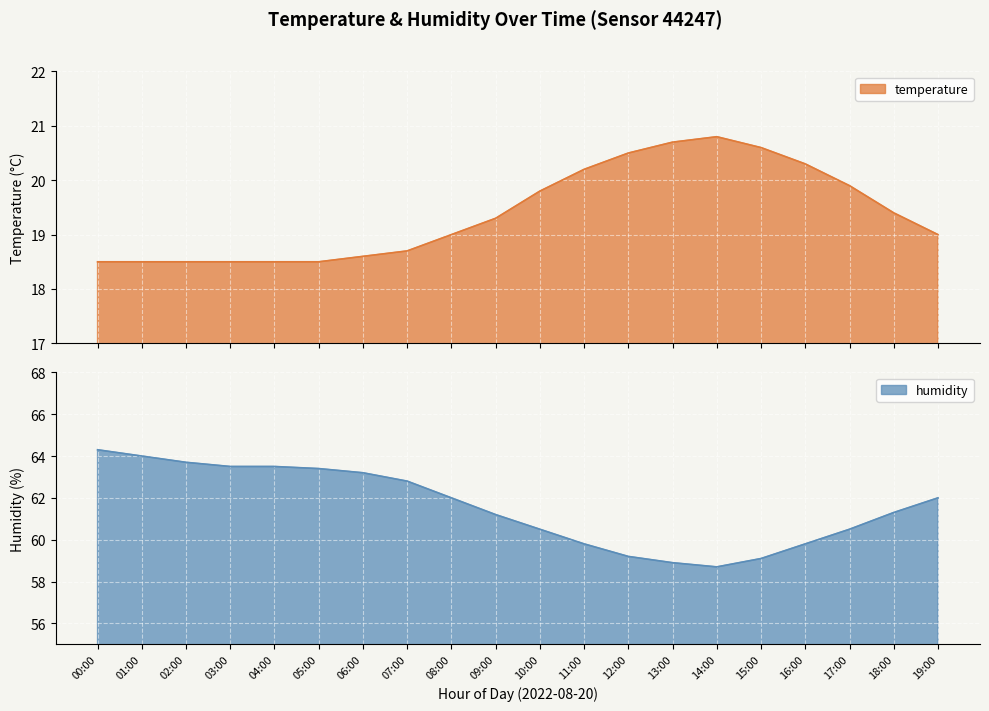

What is the label of the 17th point from the right?

03:00